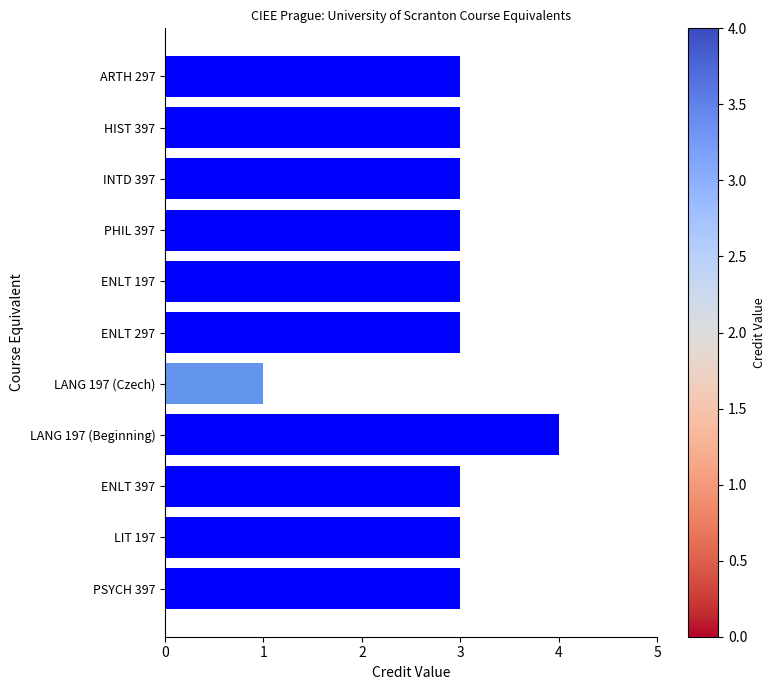

Between INTD 397 and LANG 197 (Beginning), which is larger?

LANG 197 (Beginning)